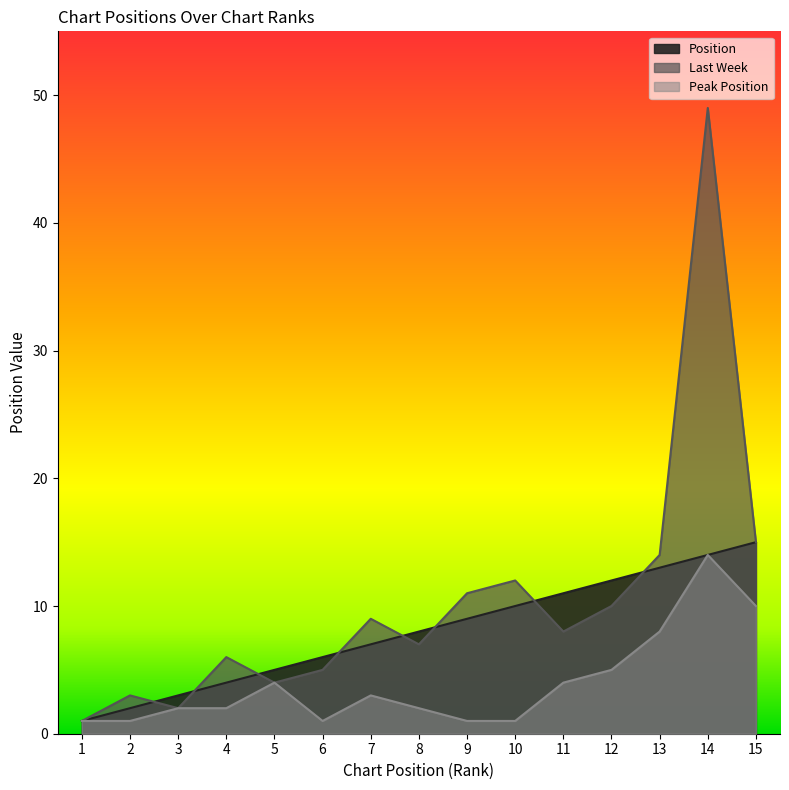

At which label is Peak Position closest to 7?

13